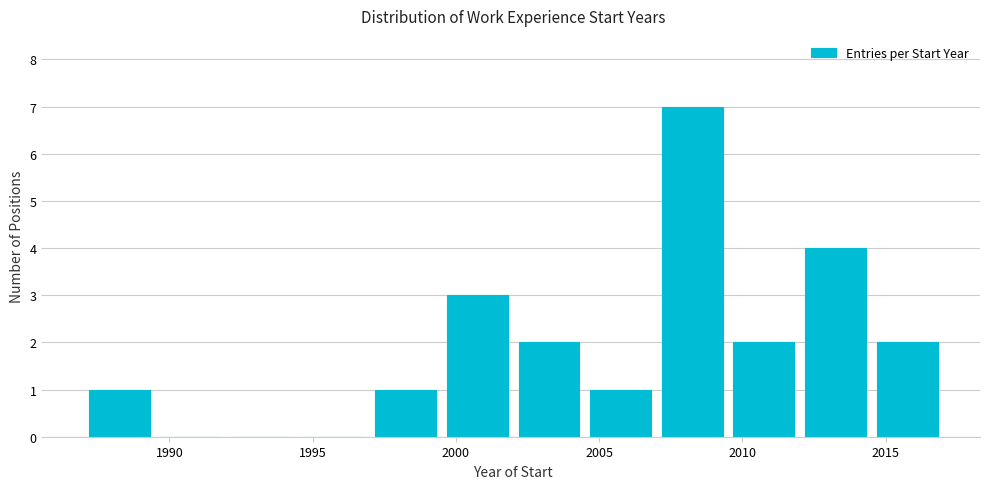

How tall is the bar that spans 1999.5 to 2002.0 on the x-axis? The values are not printed on the chart, so give them approximately, as read against the axis.

3